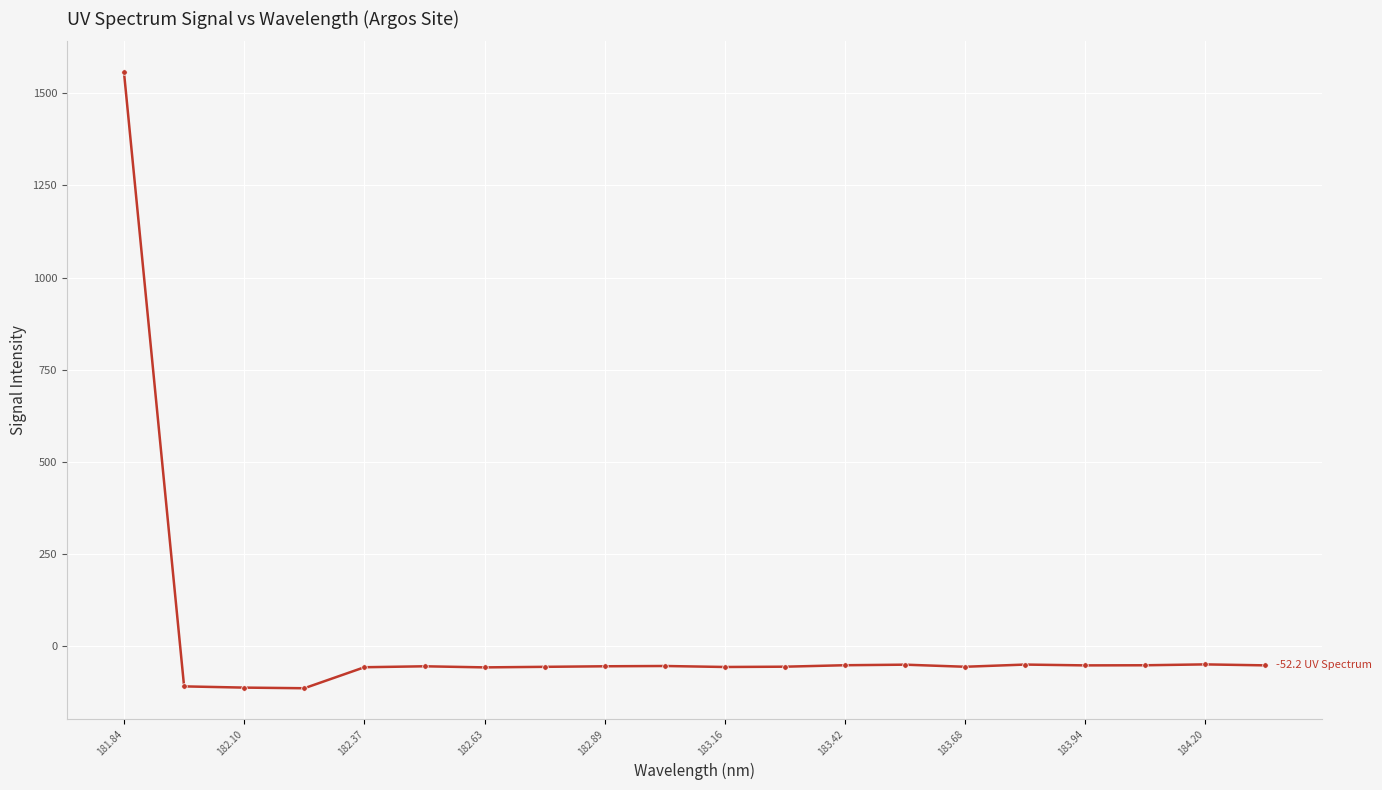

What is the maximum value shown in the chart?

1557.2